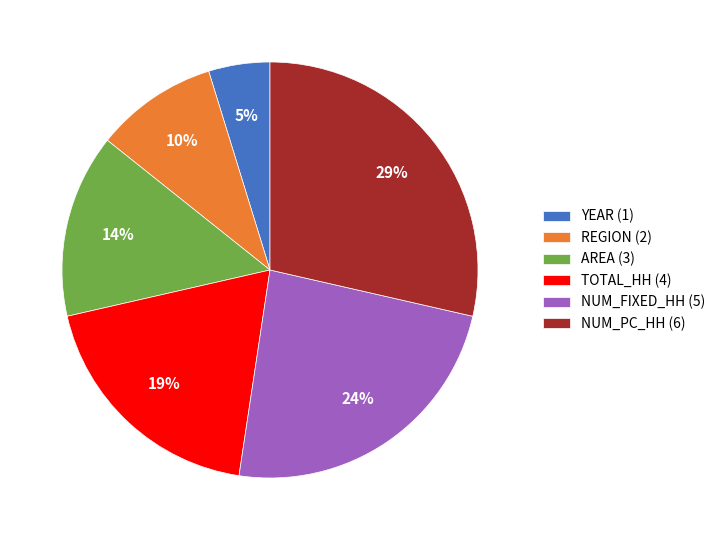

Do REGION (2) and AREA (3) together represent more than half of the pie?

No